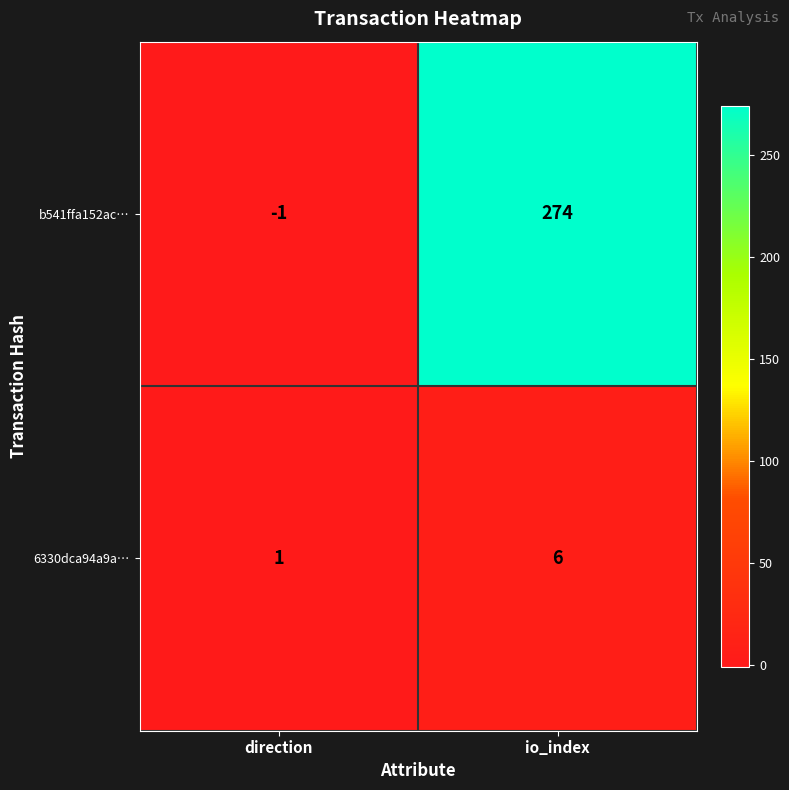

What is the sum of the b541ffa152ac… values at io_index and direction?

273